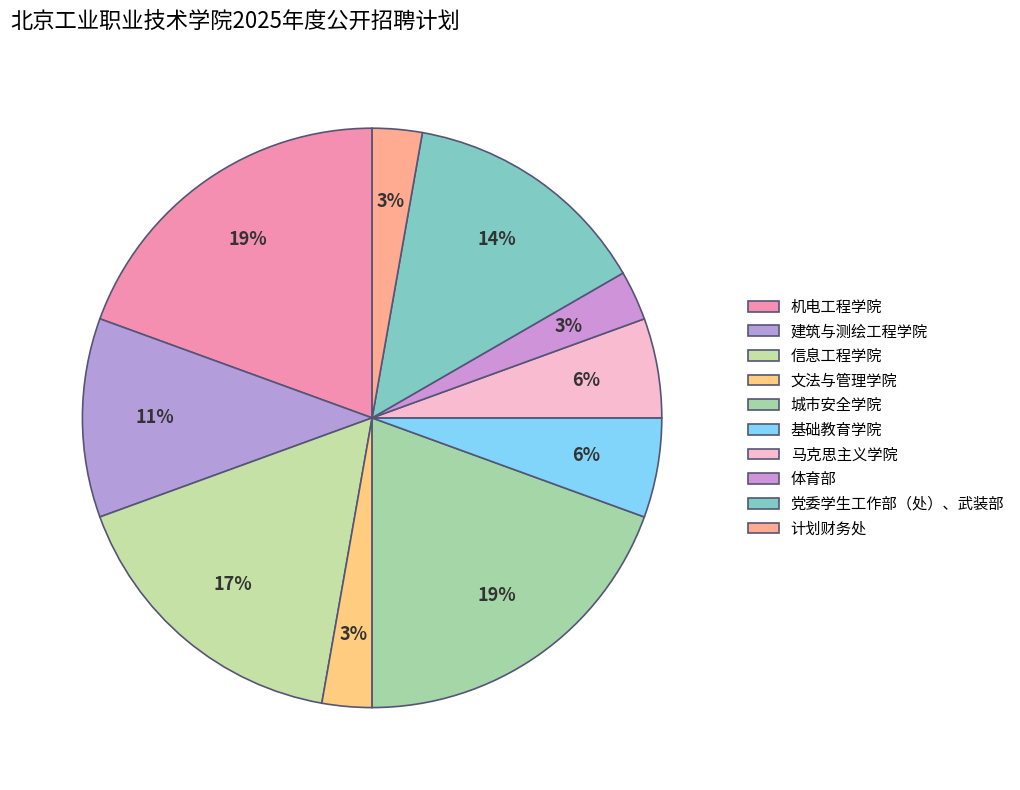

How many segments does this pie chart have?

10